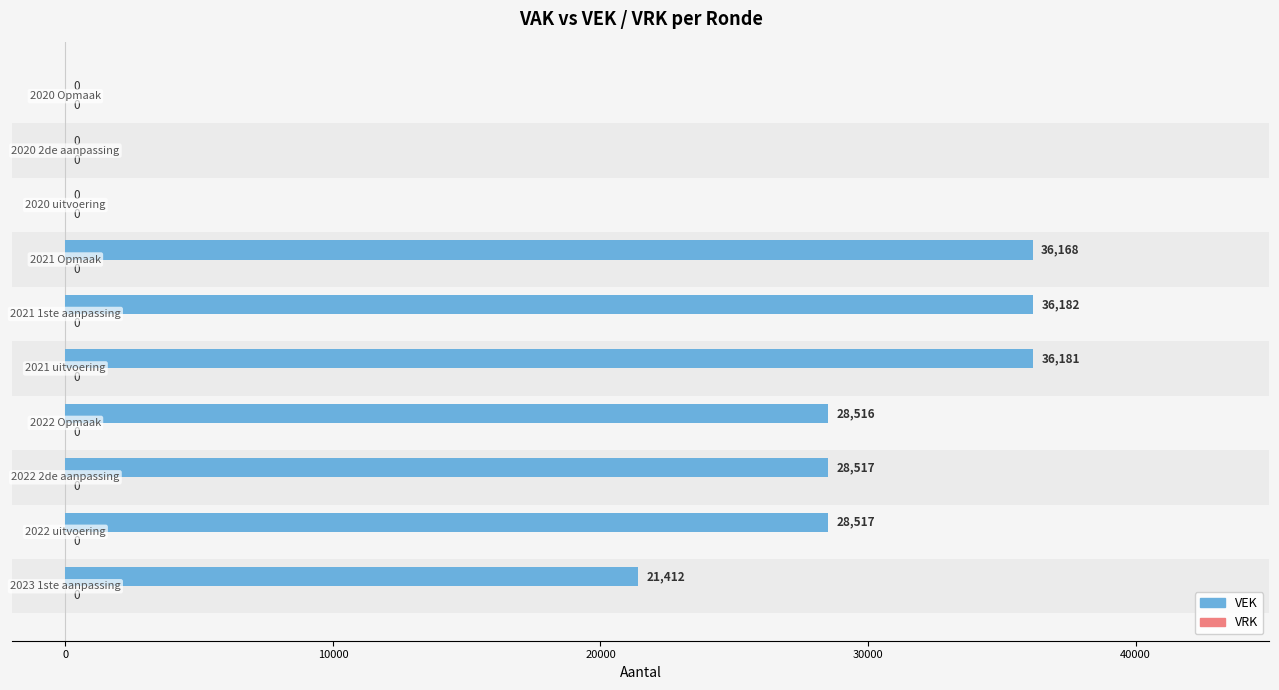

Which series has the largest total across all categories?

VEK